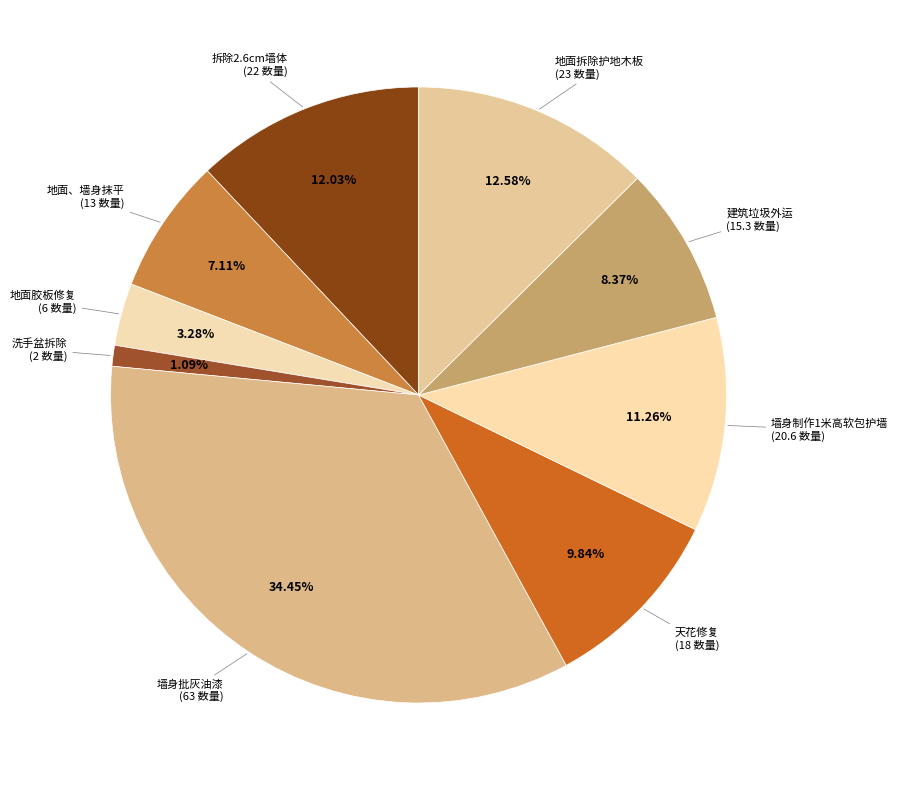

Which slice is the smallest?

洗手盆拆除